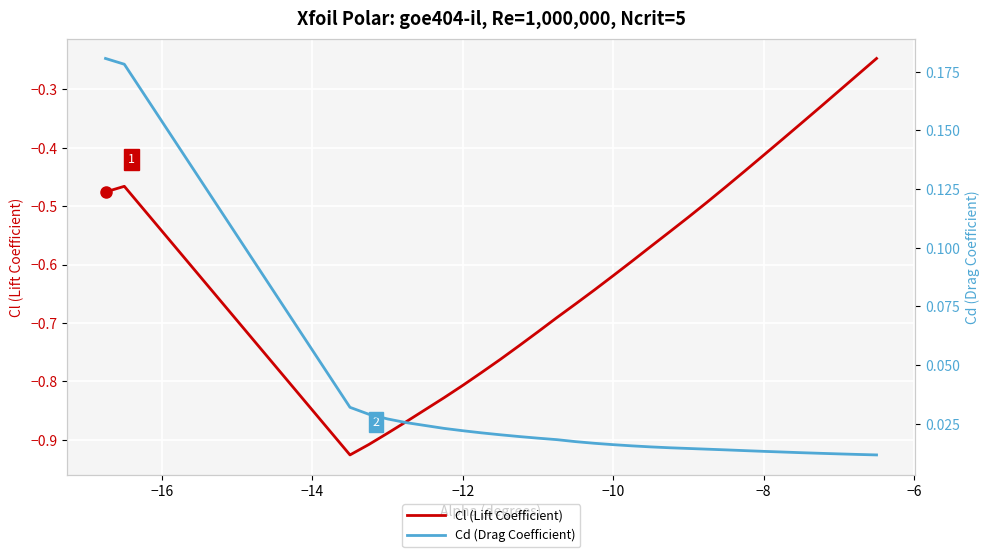

Does the chart display data point markers on the line(s)?

No